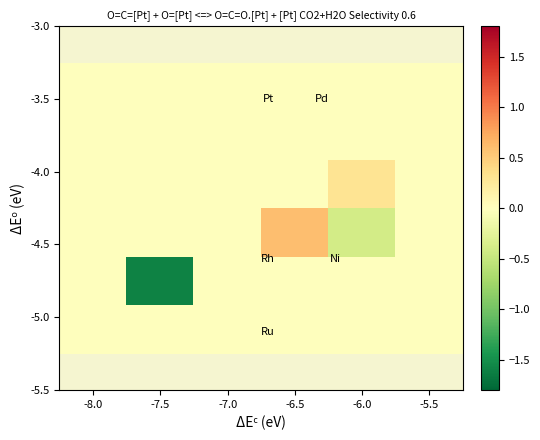

What is the minimum value shown in the chart?

-1.6